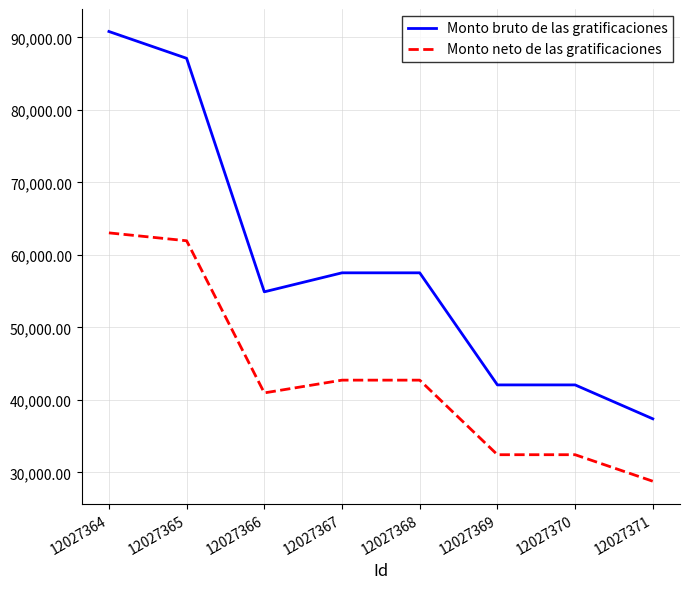

Which category has the highest value across all series?

12027364